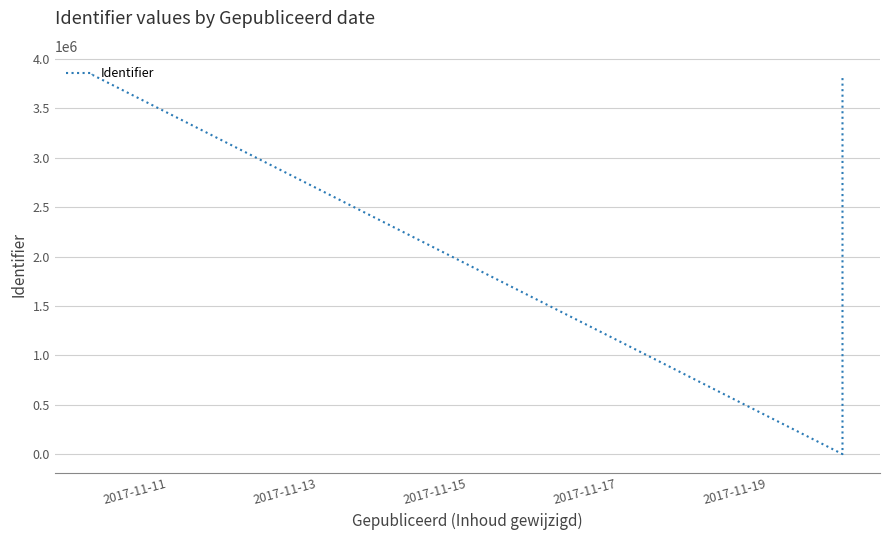

How many interior local valleys (lower than both neighbors) does the data have?

1